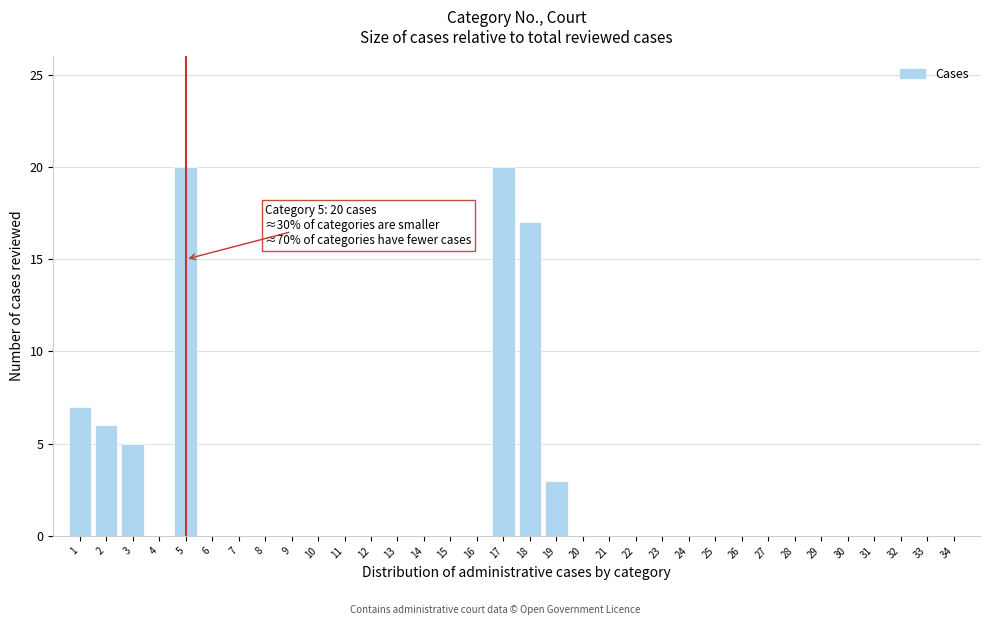

The chart shows a value of 11 at 26. True or false?

False